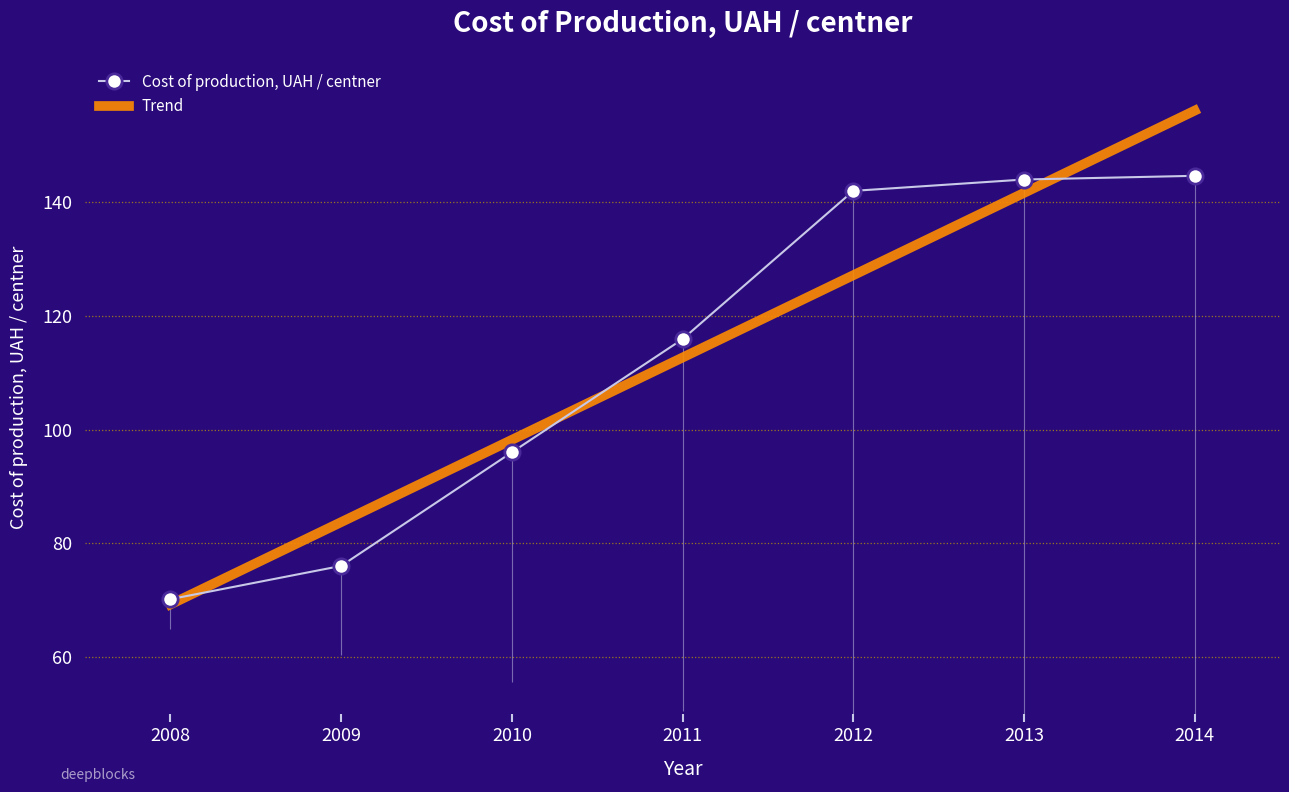

Is the value of Cost of production, UAH / centner at 2008 greater than the value of Trend at 2014?

No